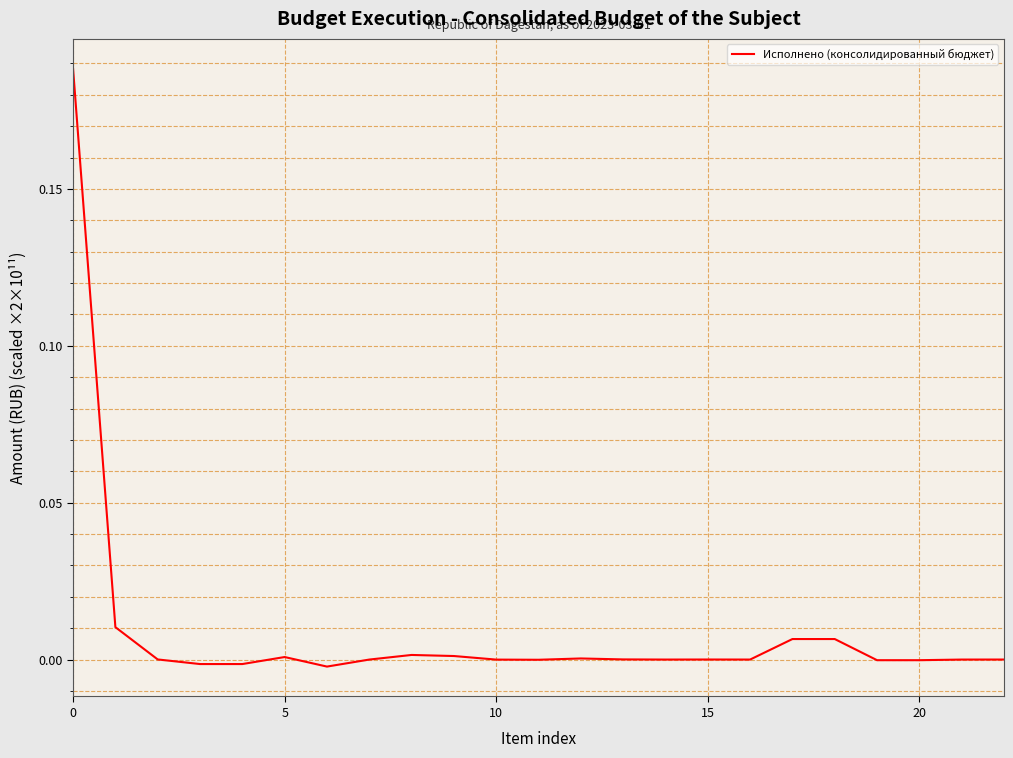

Reading right to left, extract all data points from this chart.

0.0	-0.0	-0.0	-0.0	0.0	0.0	0.0	0.0	0.0	0.0	0.0	-0.0	-0.0	0.0	0.0	-0.0	-0.0	0.0	-0.0	-0.0	0.0	0.0	0.2